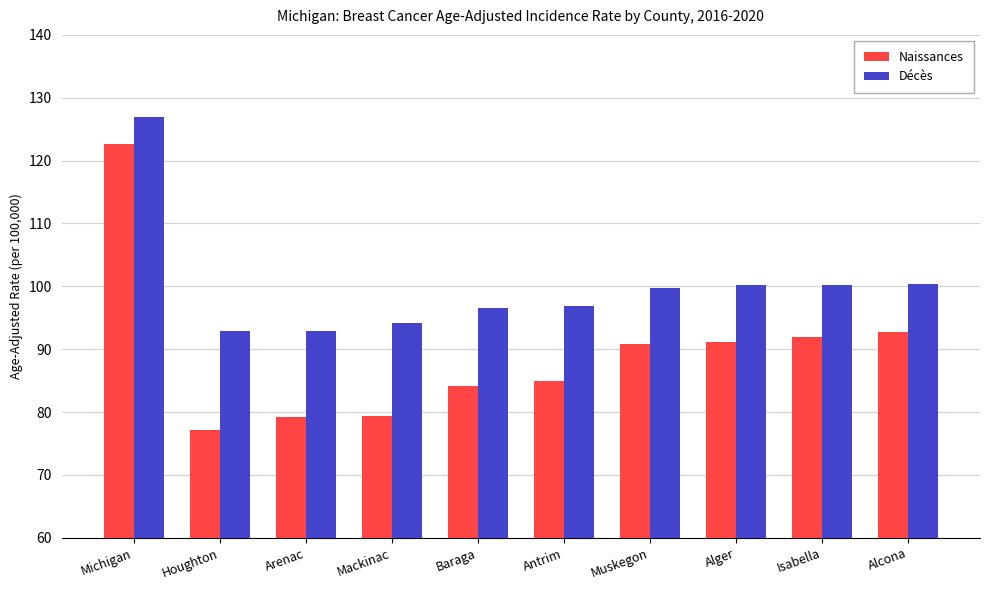

At how many categories does at least one series exceed 80?

10